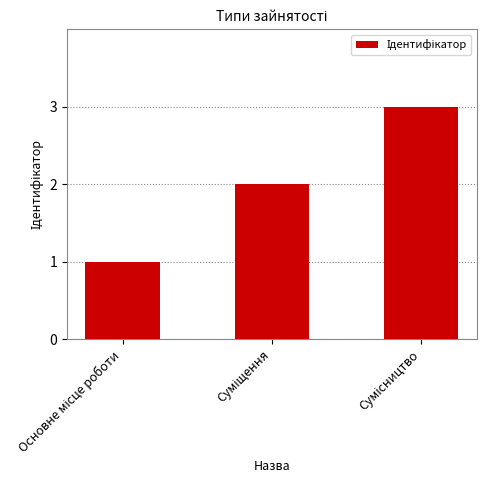

What is the maximum value shown in the chart?

3